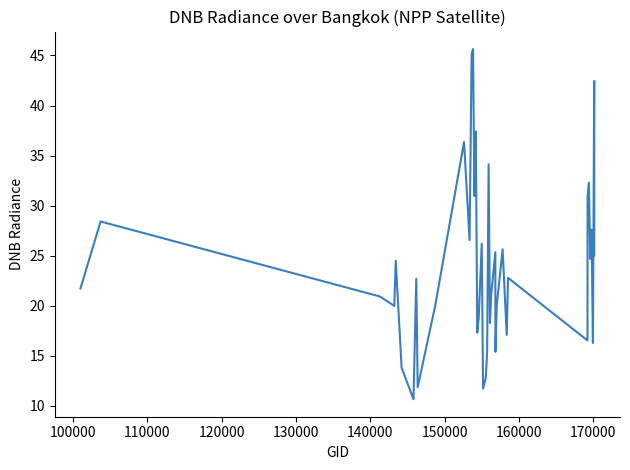

What is the difference between the maximum and minimum values?

35.0